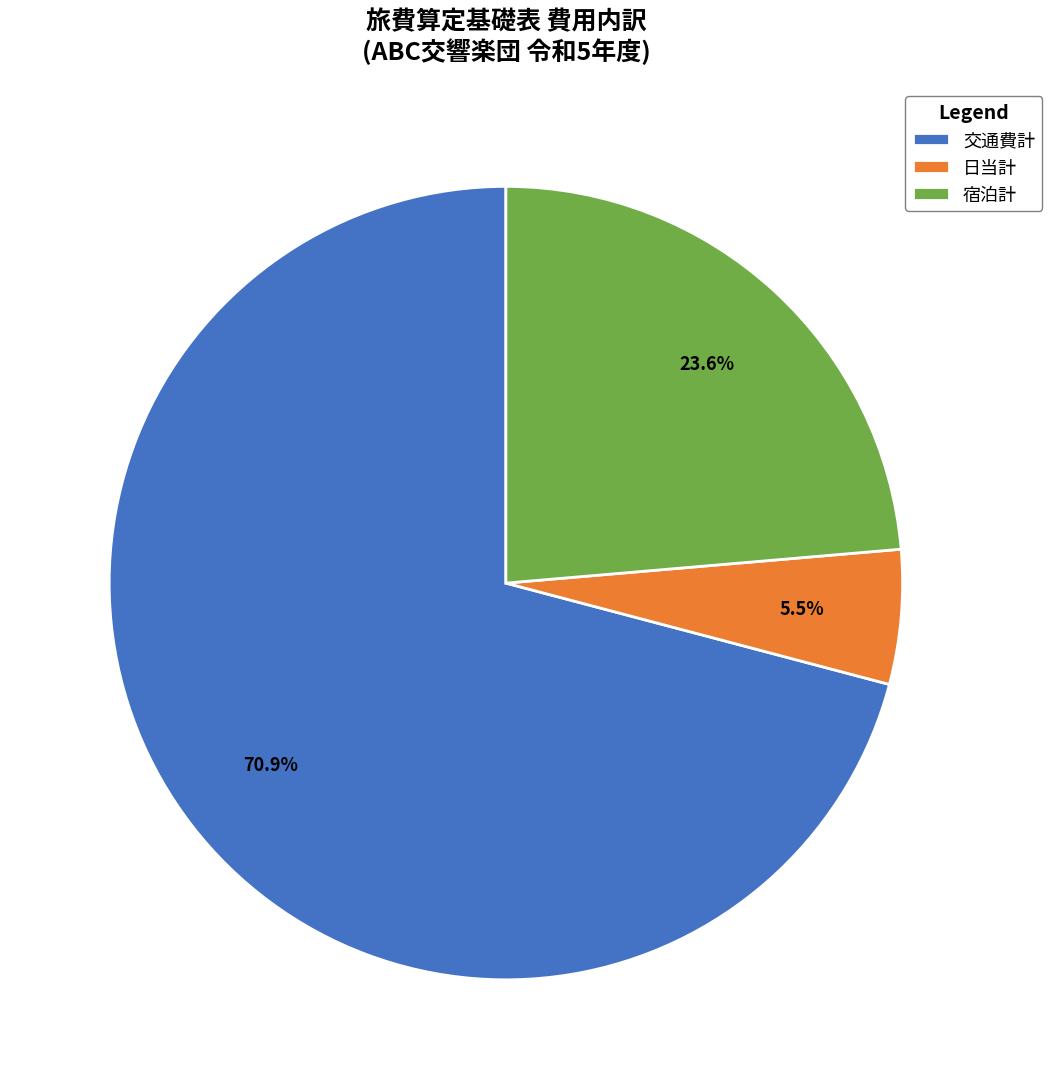

What is the ratio of the value at 宿泊計 to the value at 交通費計?

0.3